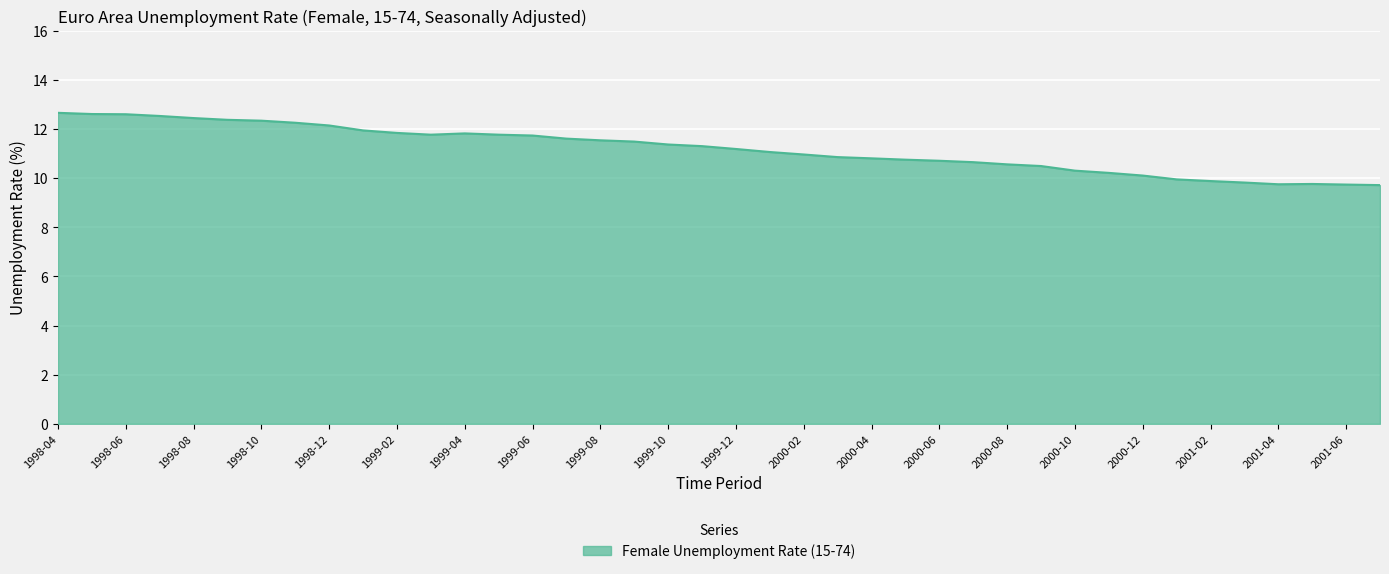

What is the smallest value displayed?

9.7